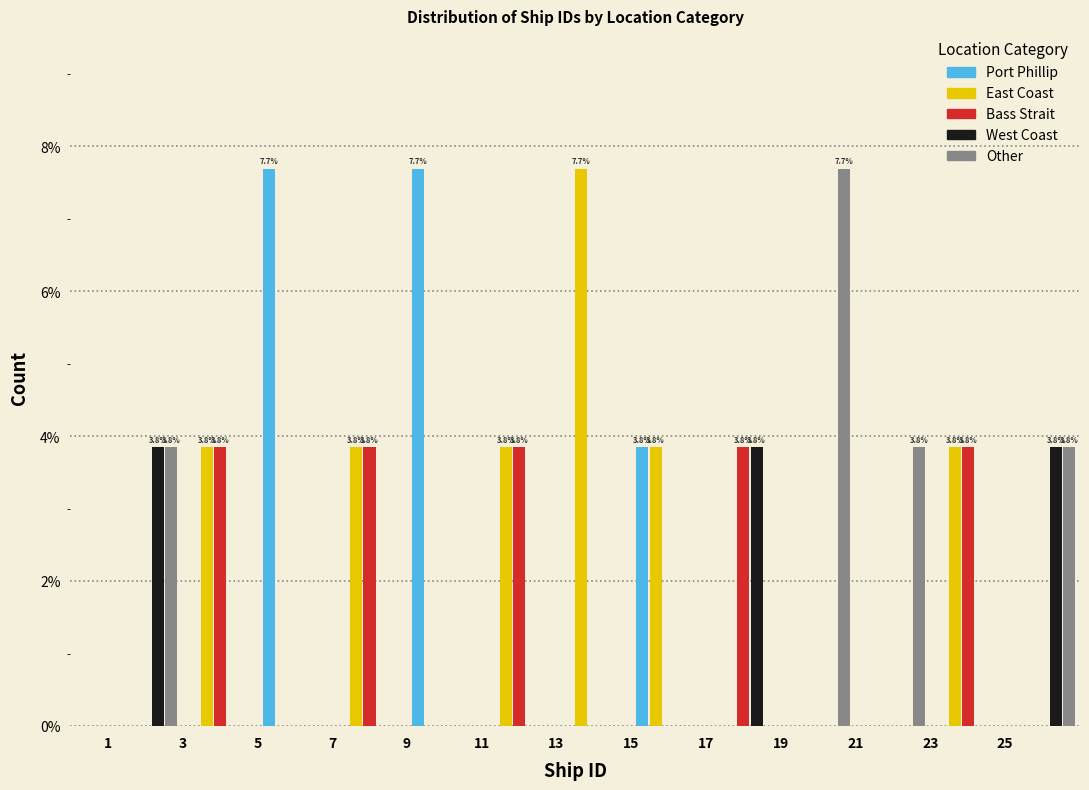

In the East Coast series, which range on the x-axis has the tallest bar?

13 to 15